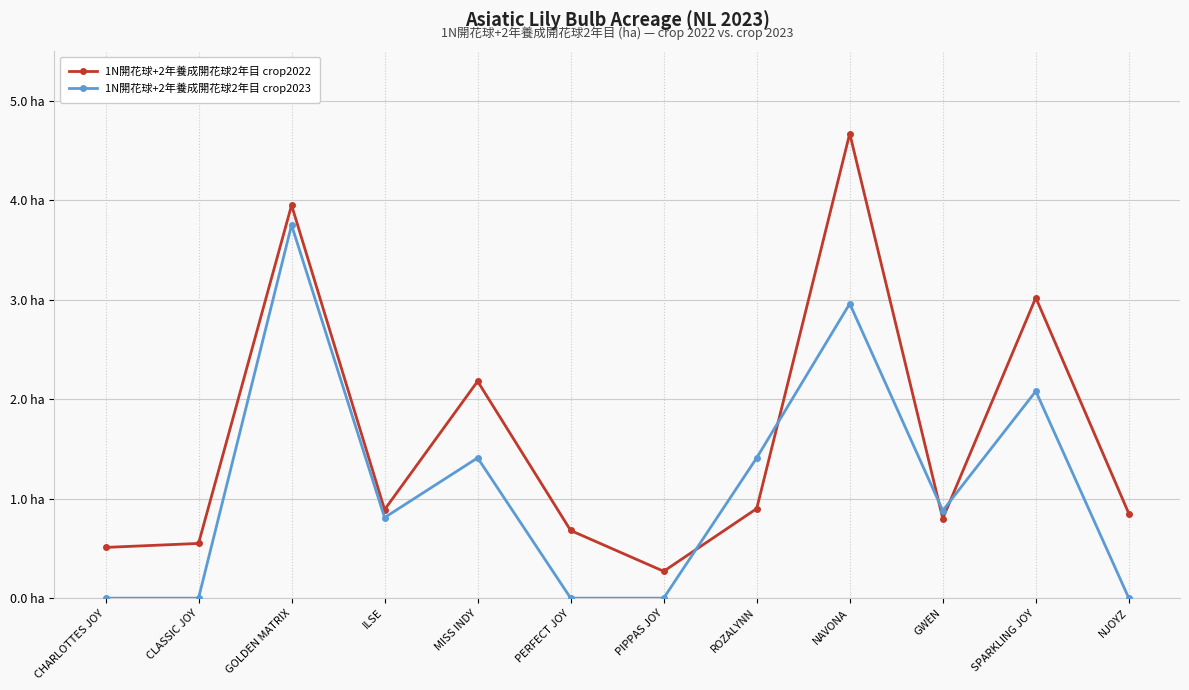

What are all the series names shown in the legend?

1N開花球+2年養成開花球2年目 crop2022, 1N開花球+2年養成開花球2年目 crop2023